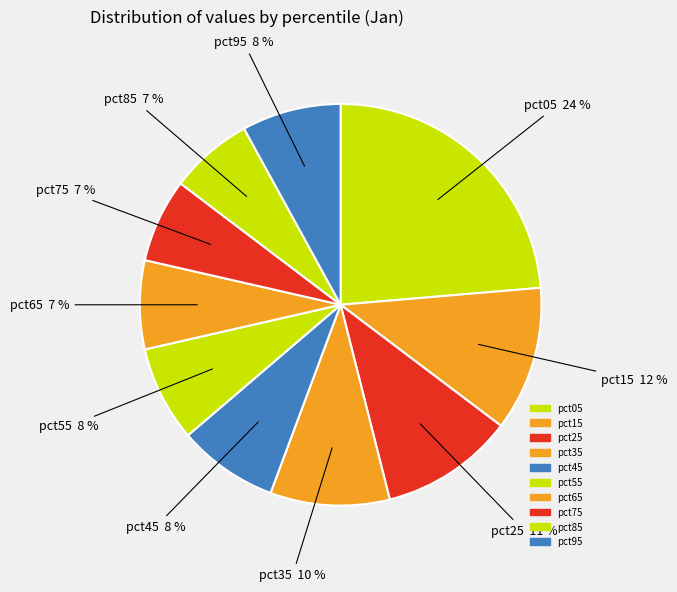

What percentage is the pct75 slice, to the nearest percent?

7%